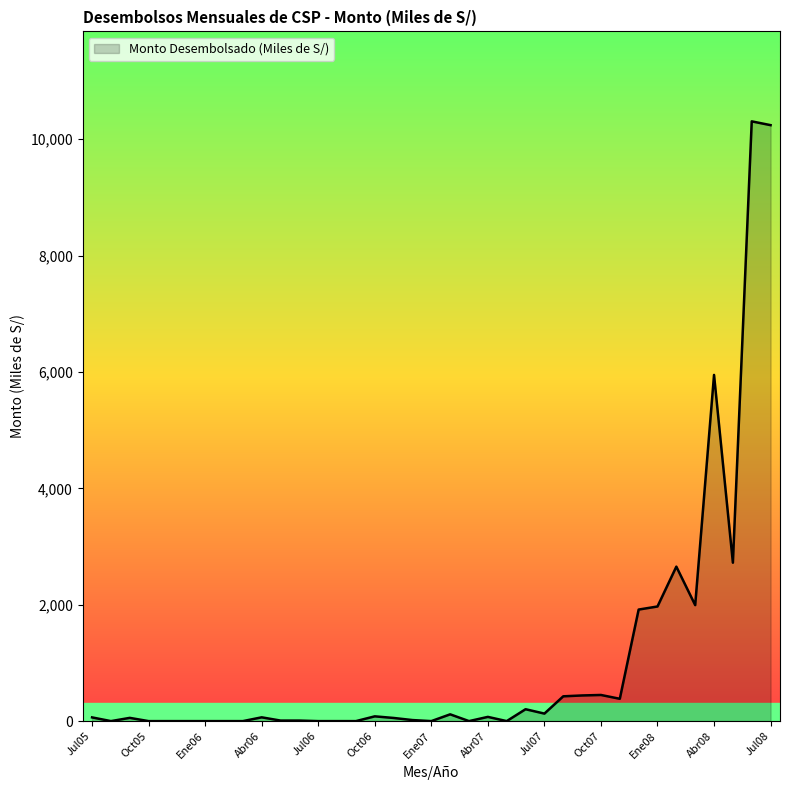

Does the chart have visible grid lines?

No